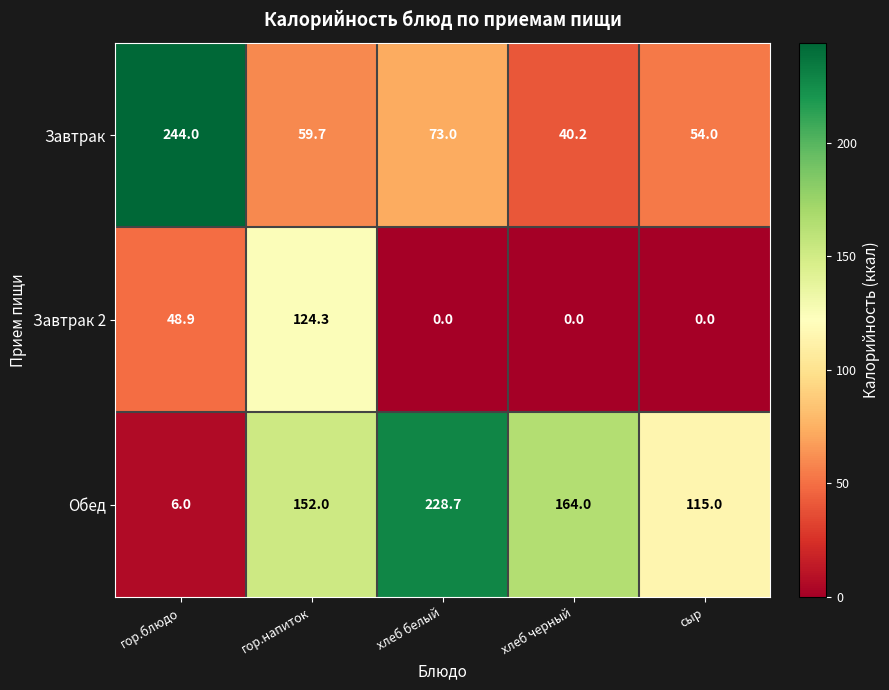

How many values in the Обед series are below 152?

2